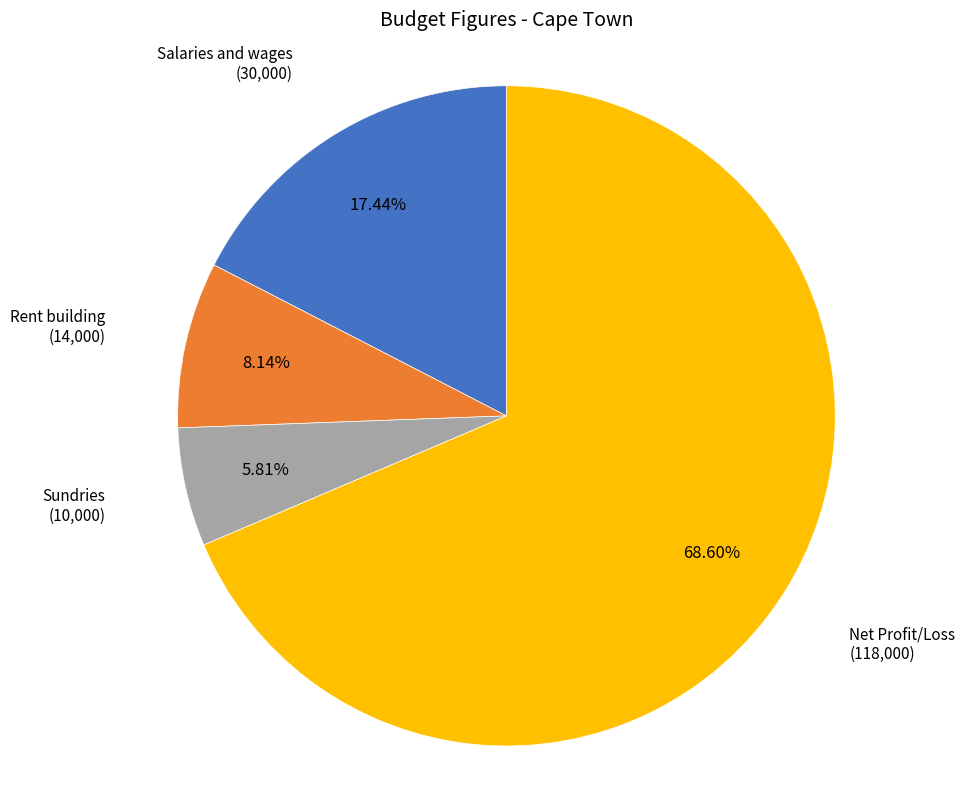

Does any single category account for the majority?

Yes